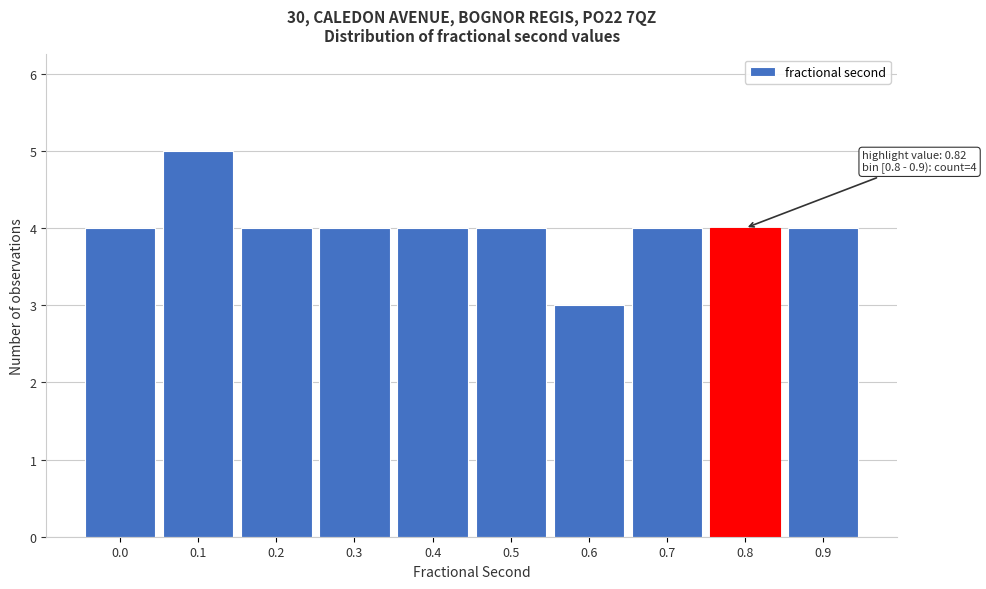

Reading left to right, transcribe all the data shown in this chart.

4	5	4	4	4	4	3	4	4	4